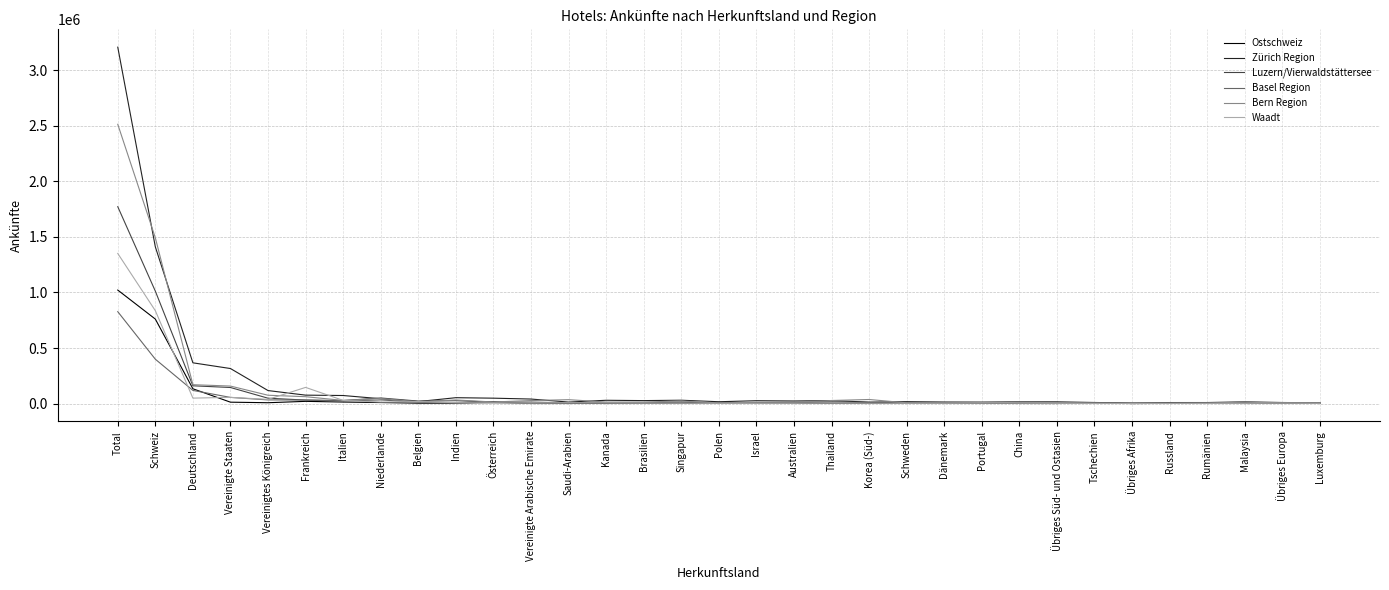

Which series has the widest spread of values?

Zürich Region